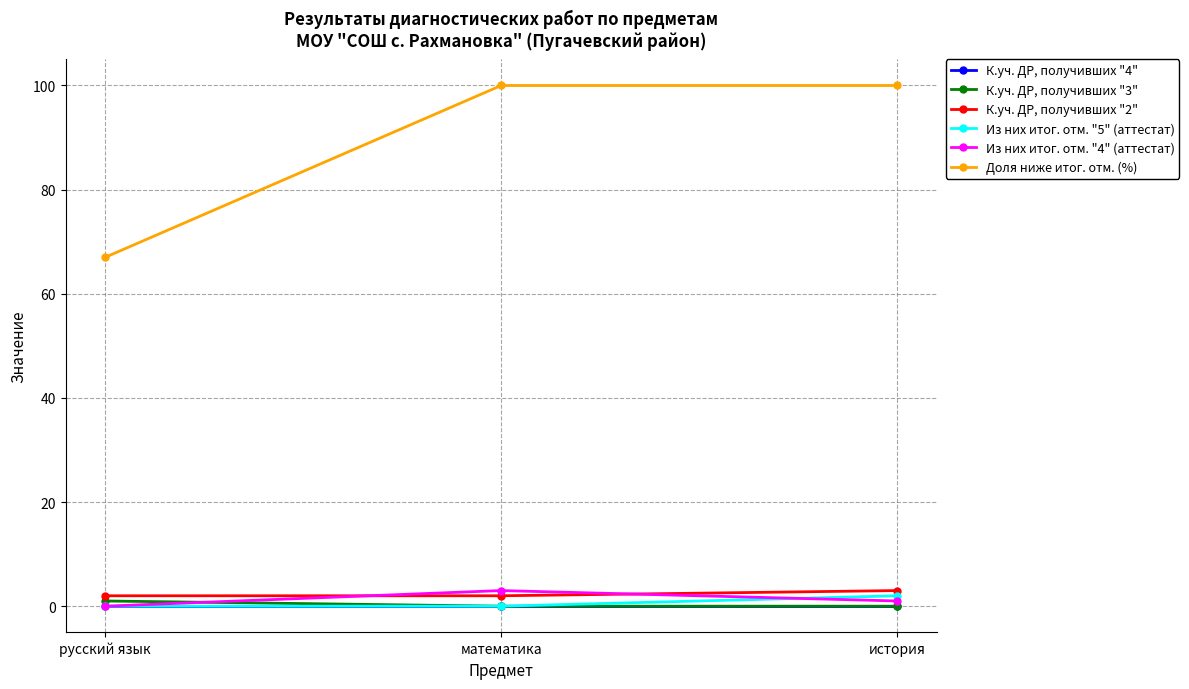

Is the value of Доля ниже итог. отм. (%) at русский язык greater than the value of К.уч. ДР, получивших "2" at математика?

Yes